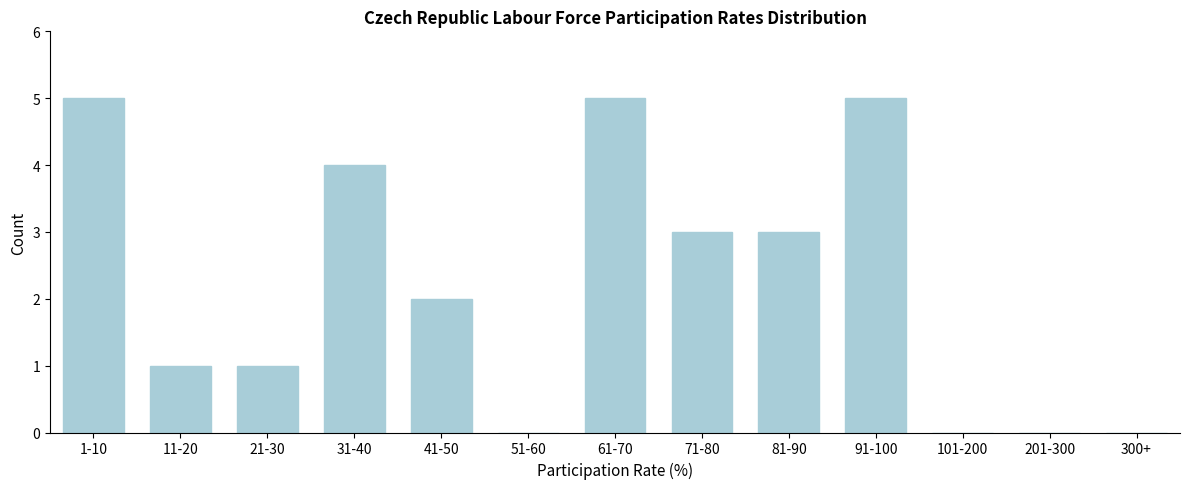

Reading right to left, list all the values displayed in this chart.

300+=0	201-300=0	101-200=0	91-100=5	81-90=3	71-80=3	61-70=5	51-60=0	41-50=2	31-40=4	21-30=1	11-20=1	1-10=5